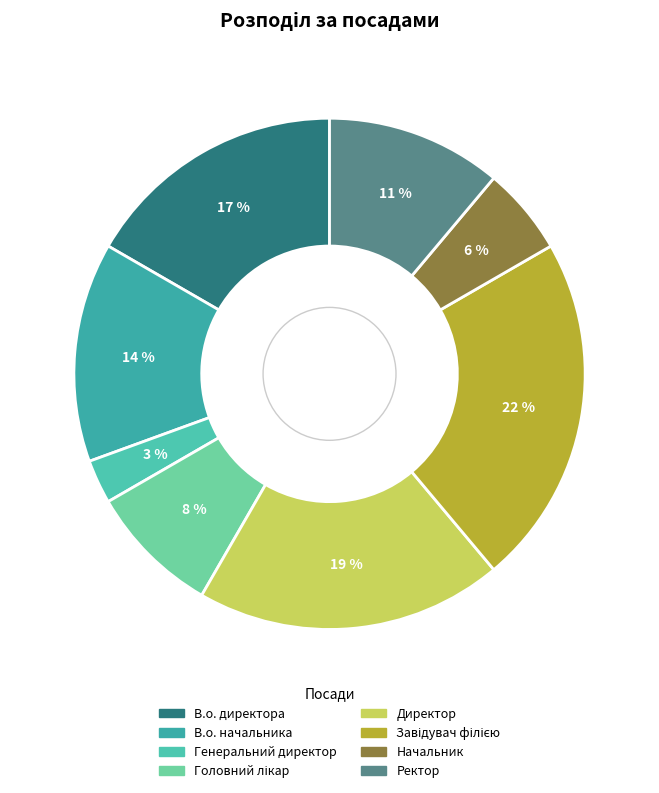

To the nearest percent, what portion does Завідувач філією represent?

22%